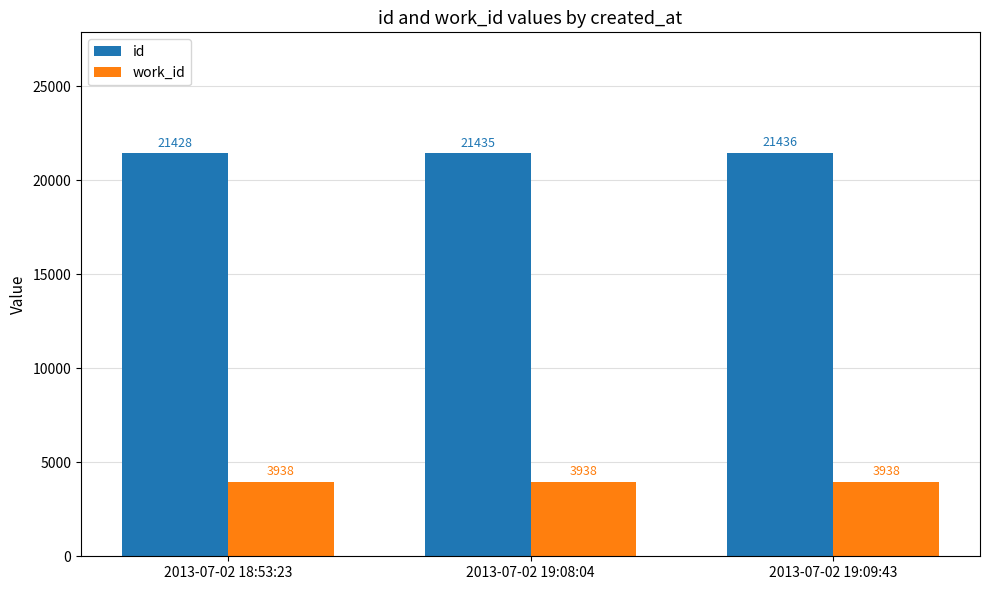

What is the smallest value displayed?

3938